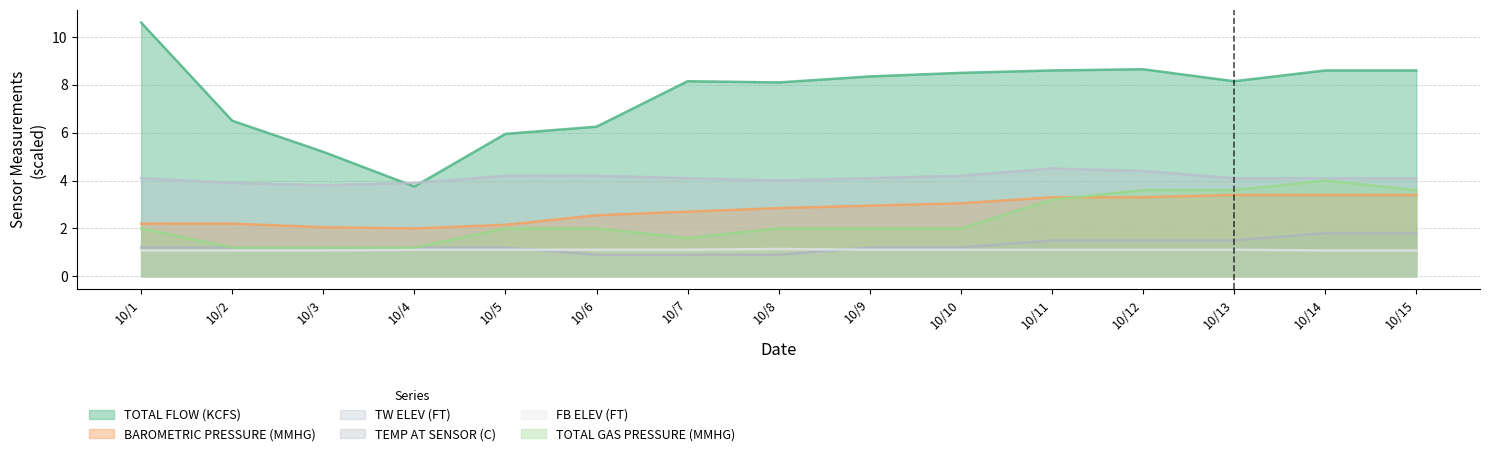

Which label corresponds to the largest value in the chart?

10/1